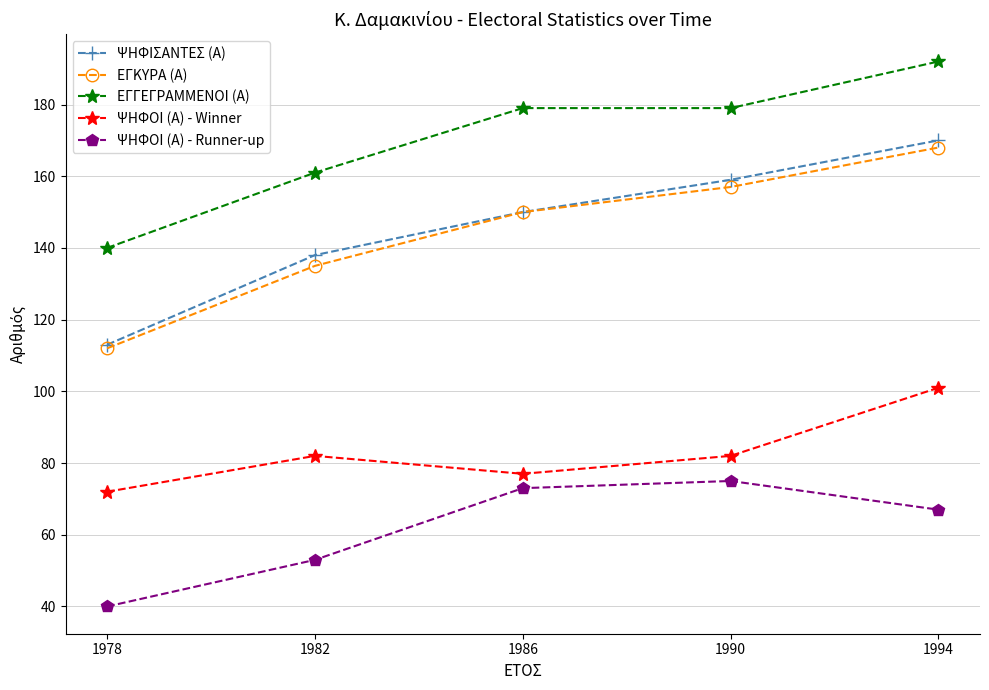

What is the difference between the second highest and second lowest values in the ΕΓΚΥΡΑ (Α) series?

22